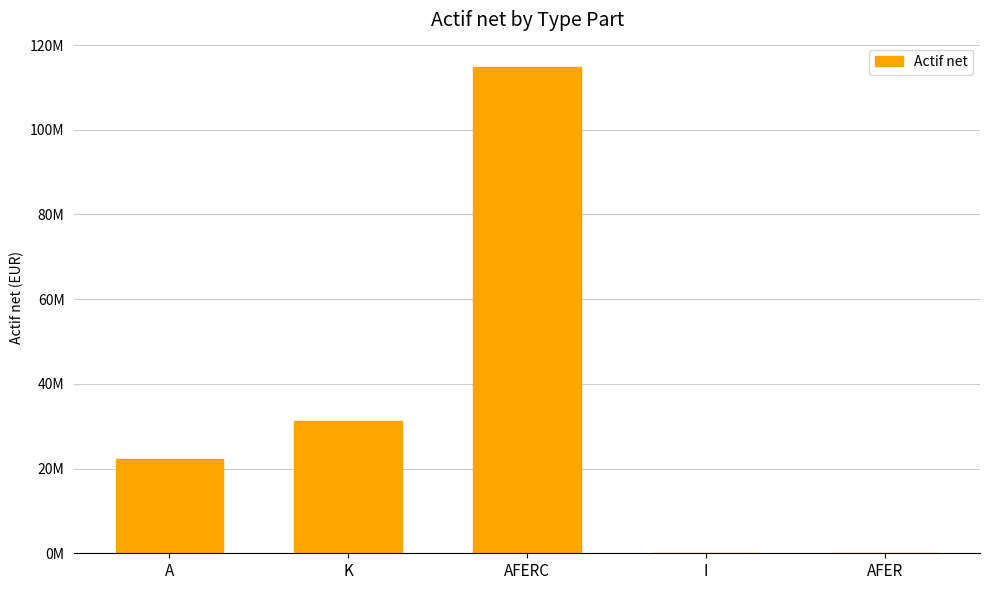

How many bars are there in total?

5